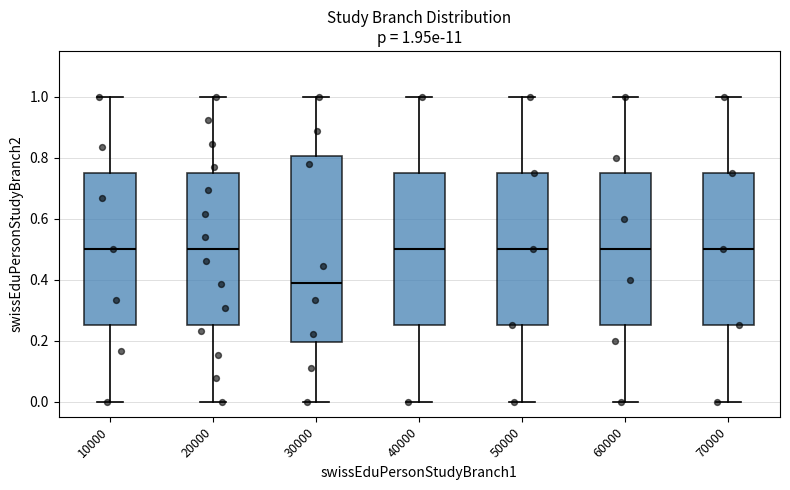

Which box's median line is the lowest?

30000